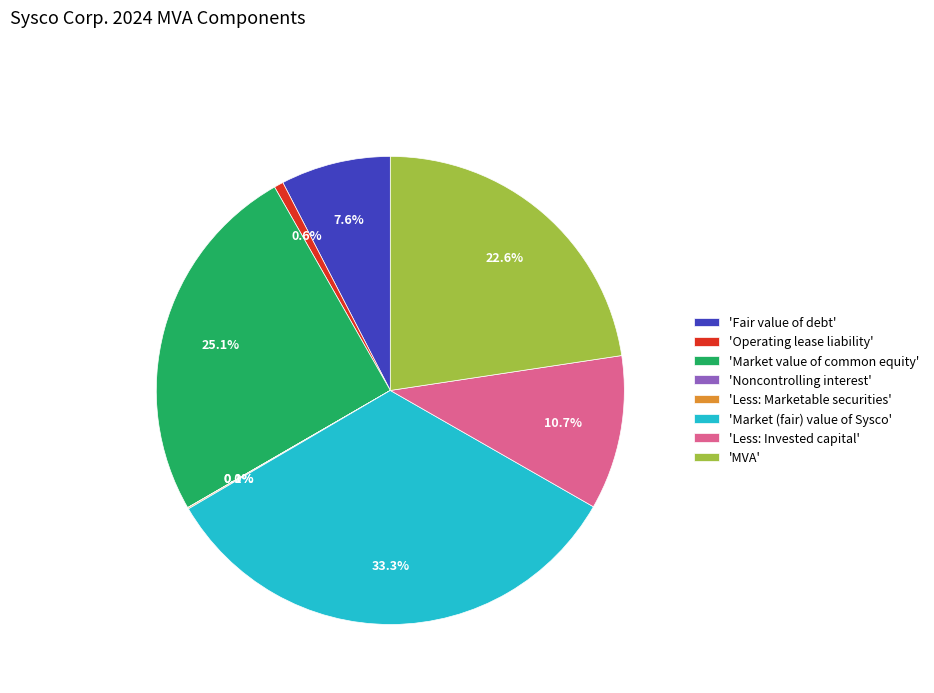

Which category has the biggest portion of the pie?

'Market (fair) value of Sysco'